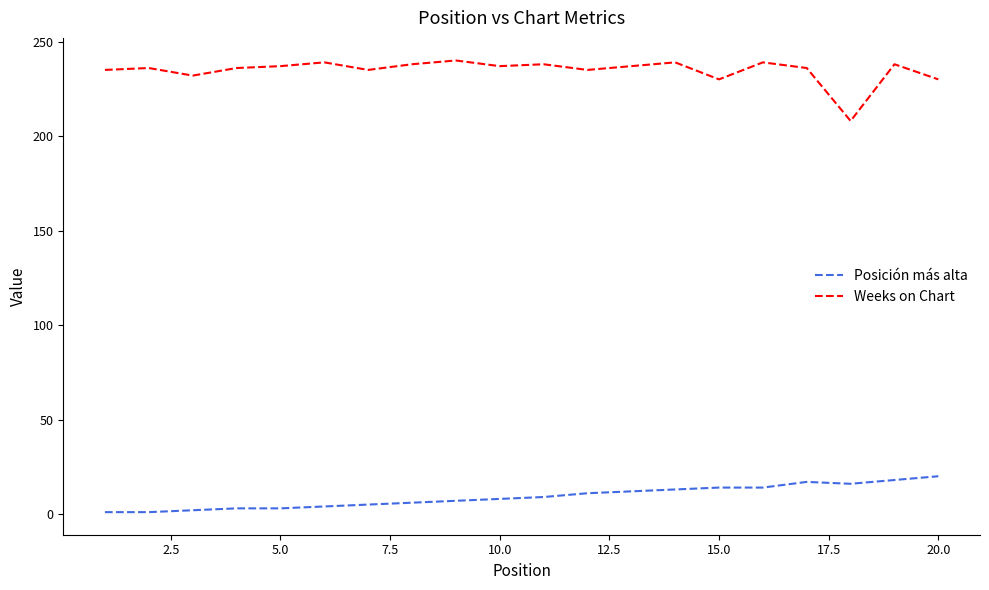

Which series has the largest total across all categories?

Weeks on Chart